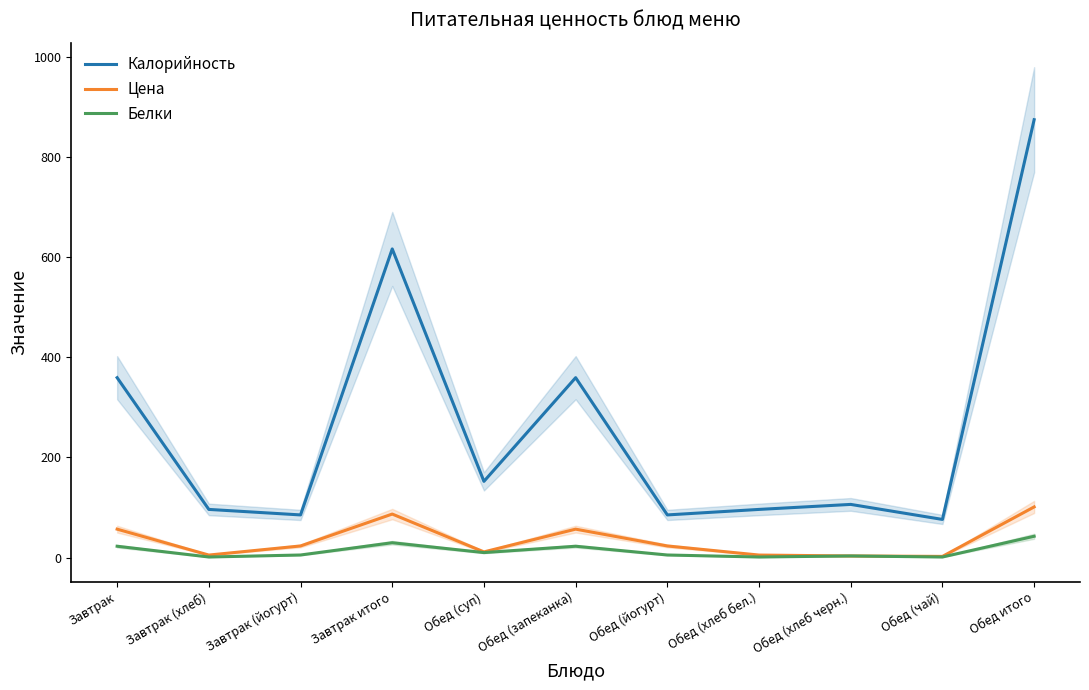

How many times do Цена and Белки cross each other?

2